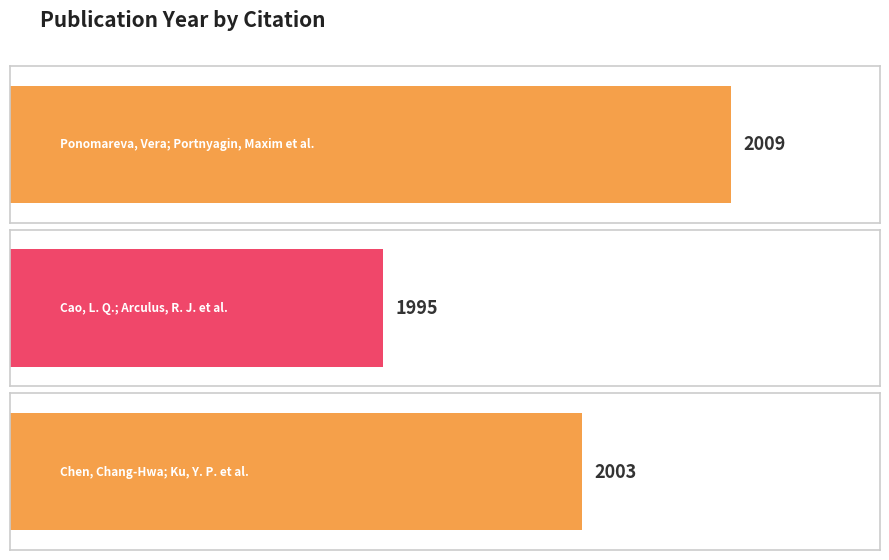

What is the greatest value displayed?

2009